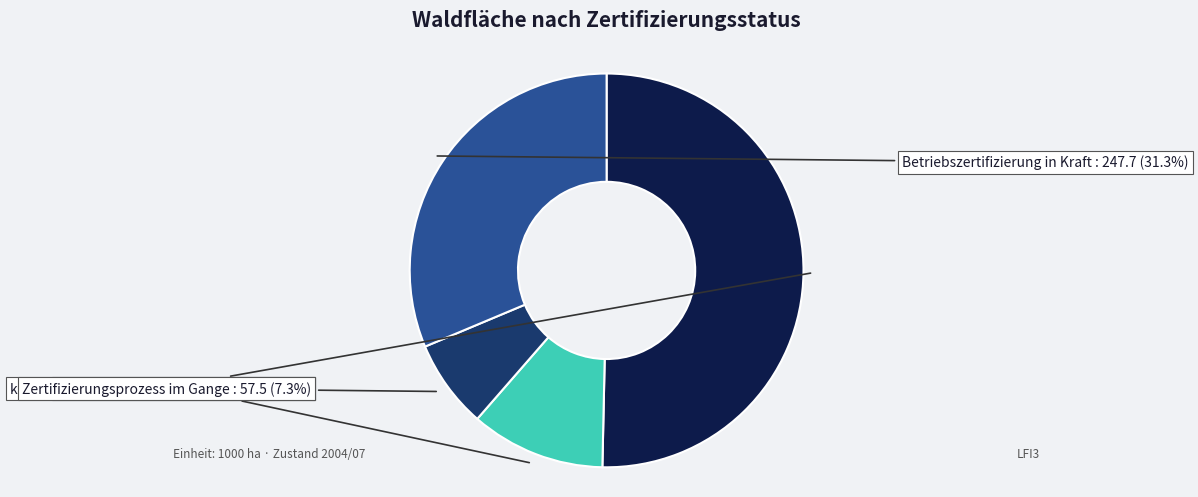

How many slices are in this pie chart?

4